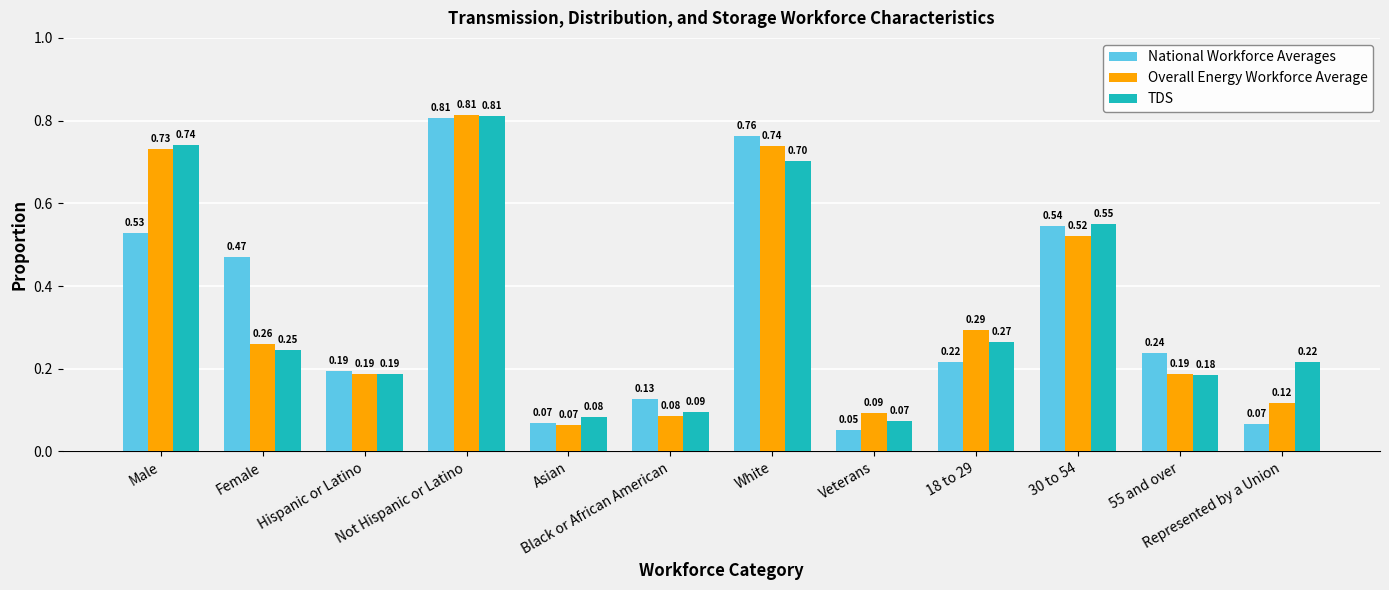

Which category has the highest value across all series?

Not Hispanic or Latino